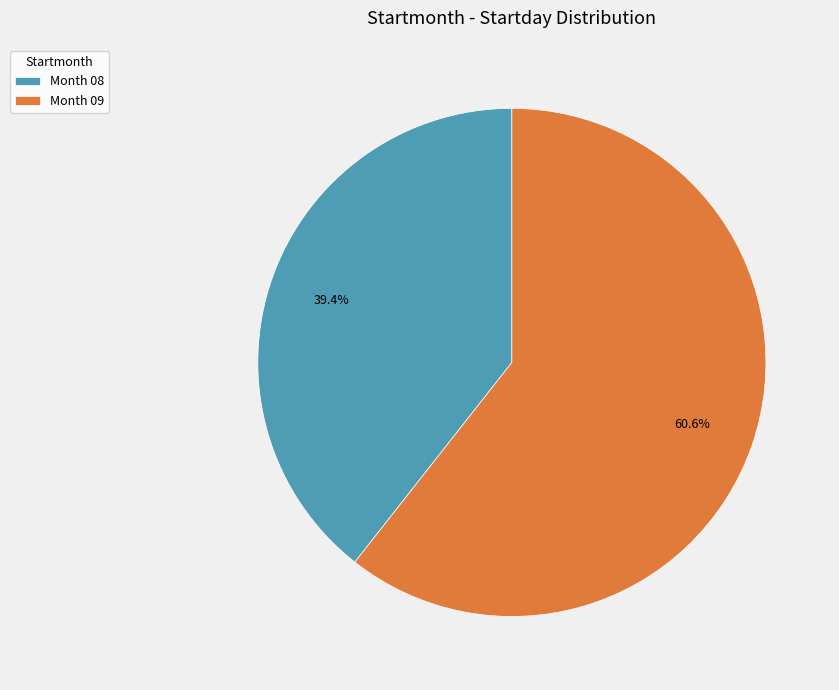

Which category has the smallest portion of the pie?

Month 08